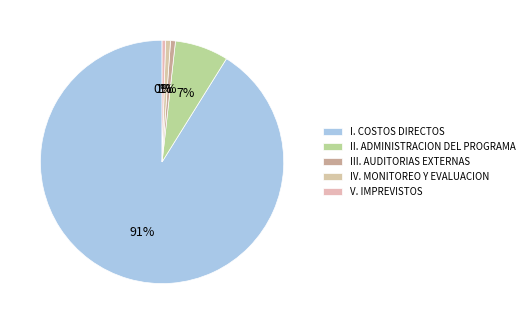

Is it true that I. COSTOS DIRECTOS is 86% of the pie?

False